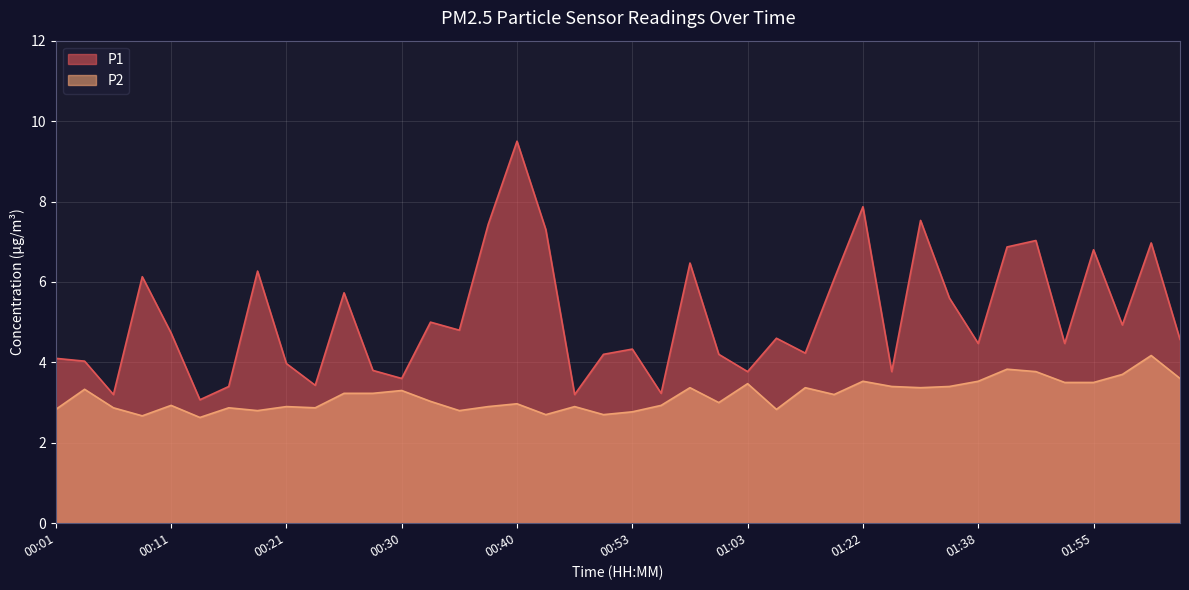

What is the sum of the P1 values at 00:33 and 00:30?

8.6